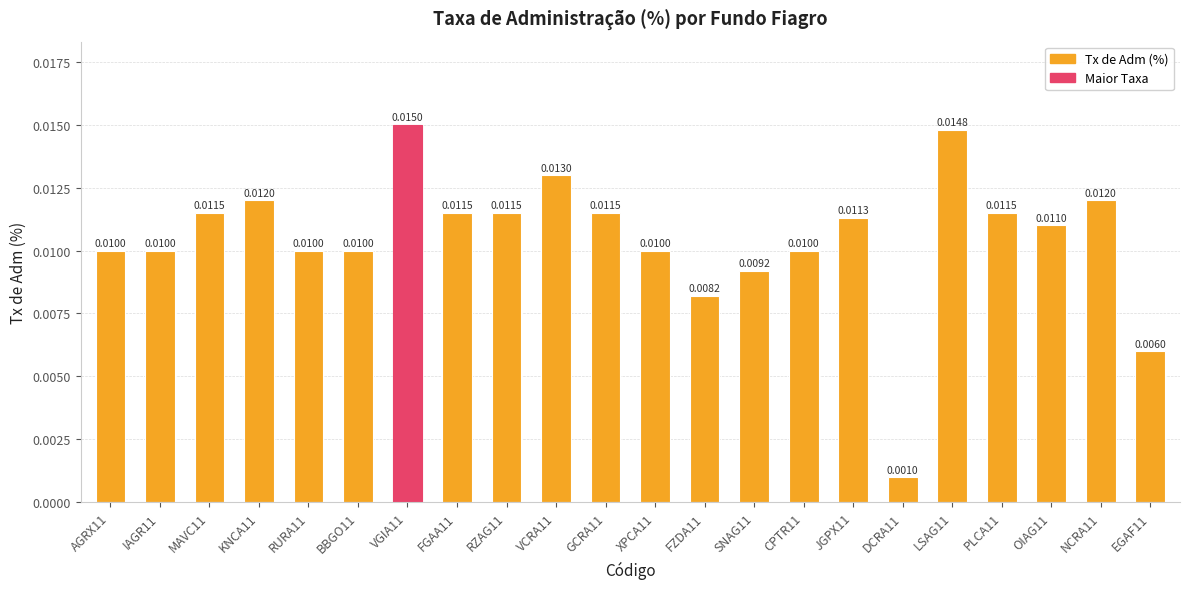

At which label is the value closest to 0?

DCRA11